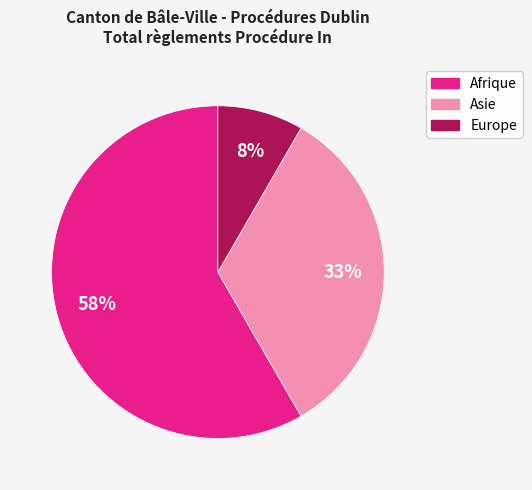

To the nearest percent, what is the average slice percentage?

33%